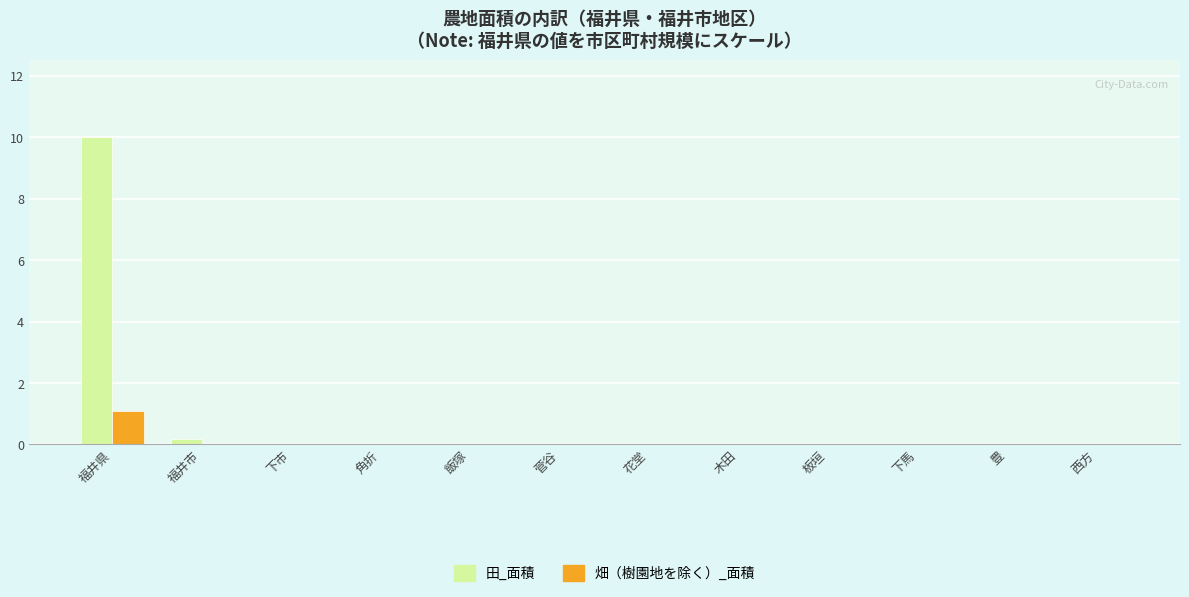

The 田_面積 series shows 0.0 at 木田. True or false?

True